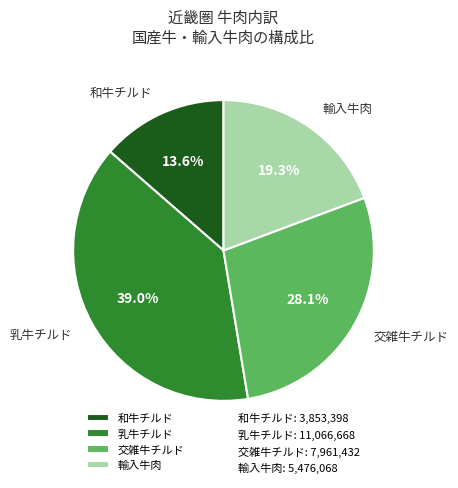

Is there any slice that represents more than half of the pie?

No